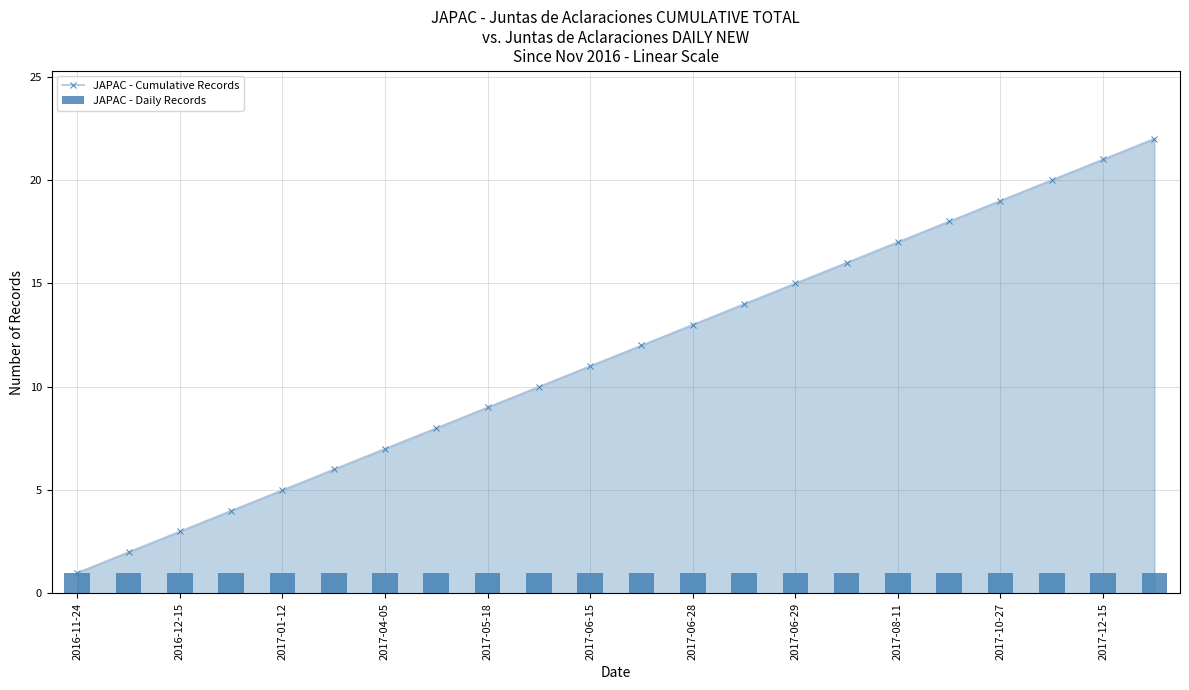

What is the average value of the JAPAC - Cumulative Records series?

12